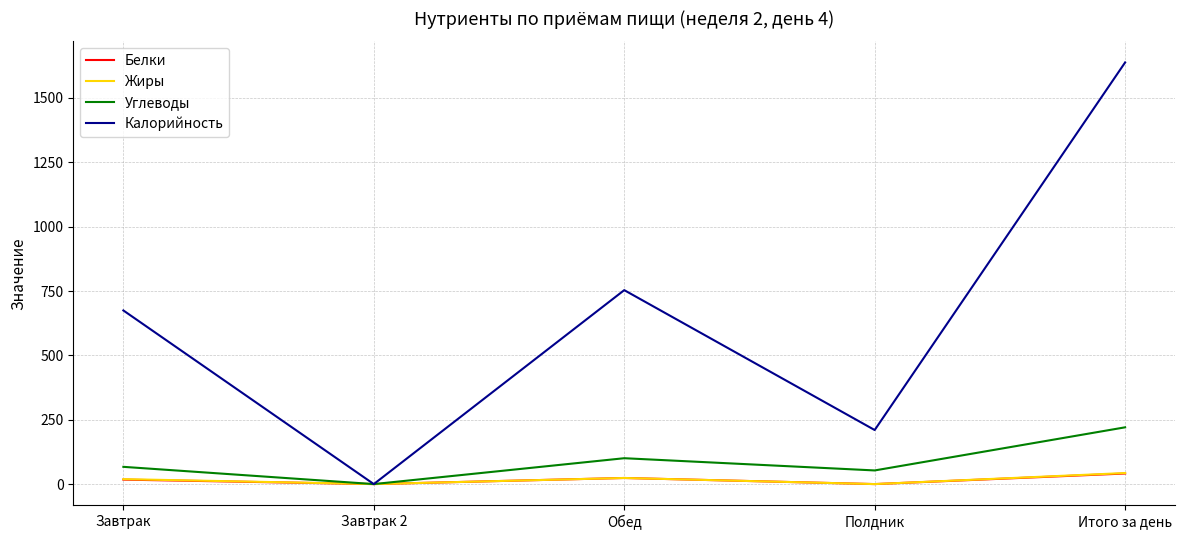

Between Завтрак 2 and Обед, which series saw the biggest shift?

Калорийность